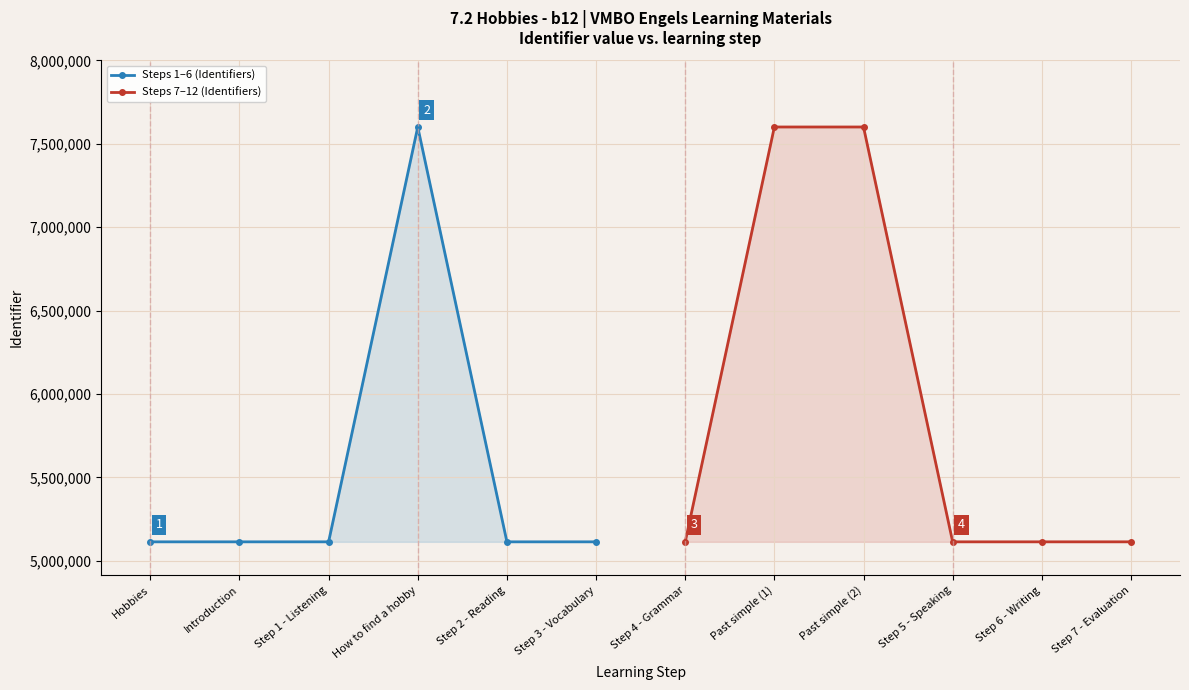

Rank the series by their maximum value, from highest to lowest.

Steps 7–12 (Identifiers), Steps 1–6 (Identifiers)